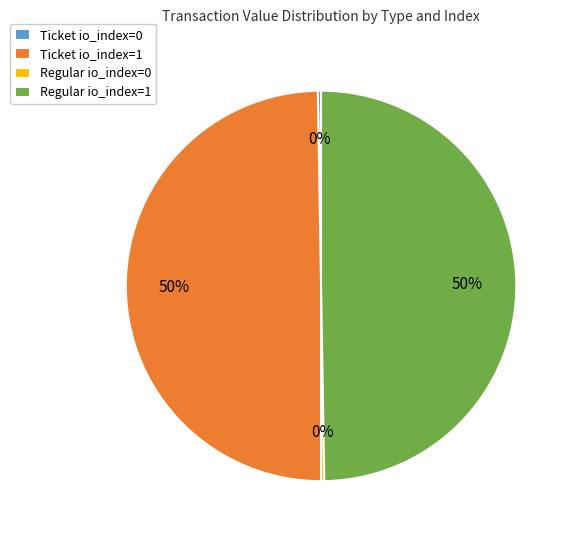

To the nearest percent, what is the average slice percentage?

25%